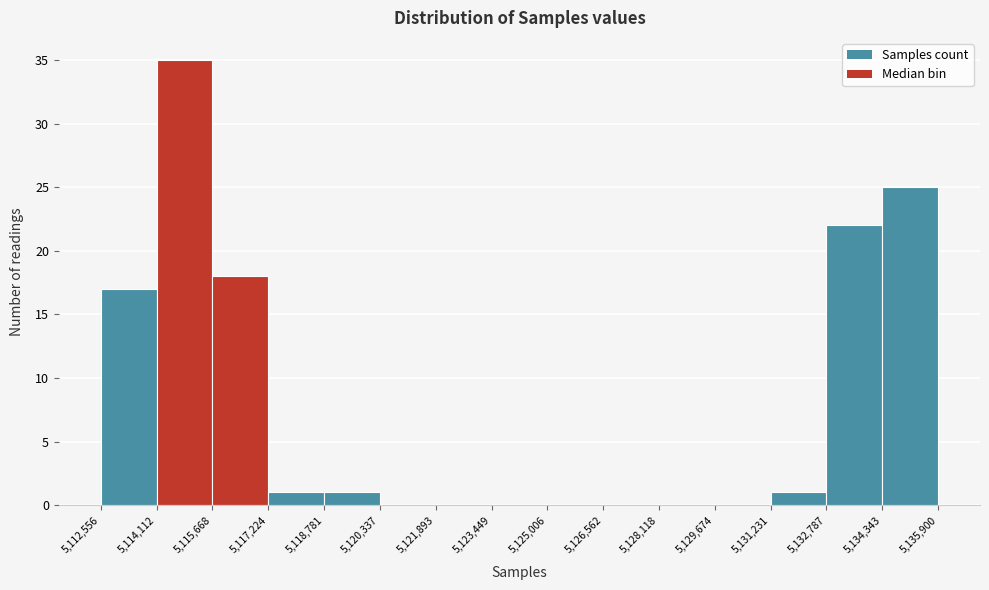

Reading left to right, list every bar in this chart as the range it spans on the x-axis followed by its height. The values are not printed on the chart, so give them approximately, as read against the axis.

5,112,556 to 5,114,112: 17
5,114,112 to 5,115,668: 35
5,115,668 to 5,117,224: 18
5,117,224 to 5,118,781: 1
5,118,781 to 5,120,337: 1
5,120,337 to 5,121,893: 0
5,121,893 to 5,123,449: 0
5,123,449 to 5,125,006: 0
5,125,006 to 5,126,562: 0
5,126,562 to 5,128,118: 0
5,128,118 to 5,129,674: 0
5,129,674 to 5,131,231: 0
5,131,231 to 5,132,787: 1
5,132,787 to 5,134,343: 22
5,134,343 to 5,135,900: 25